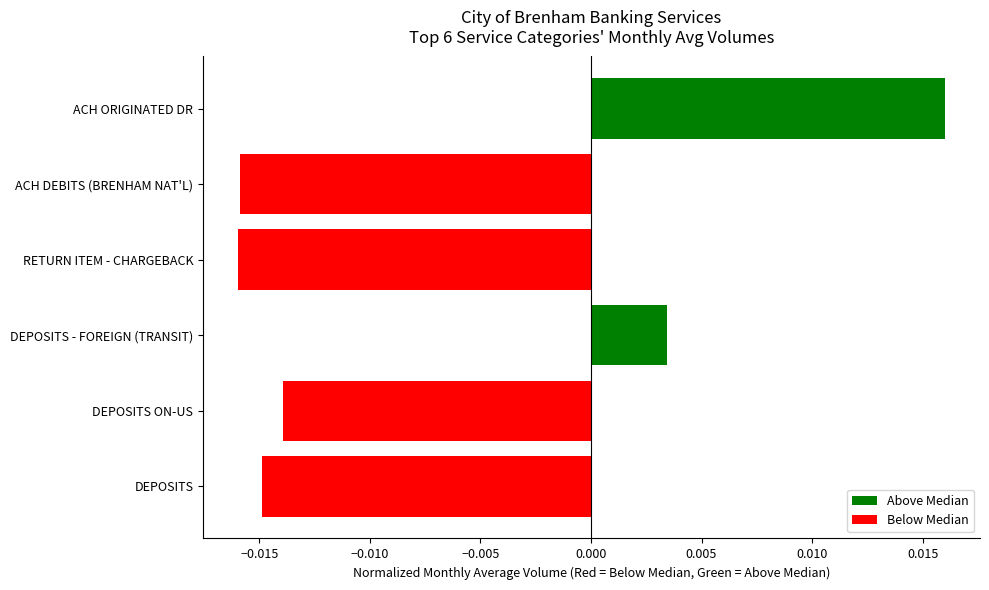

Where is the data nearest to the value 0?

DEPOSITS - FOREIGN (TRANSIT)